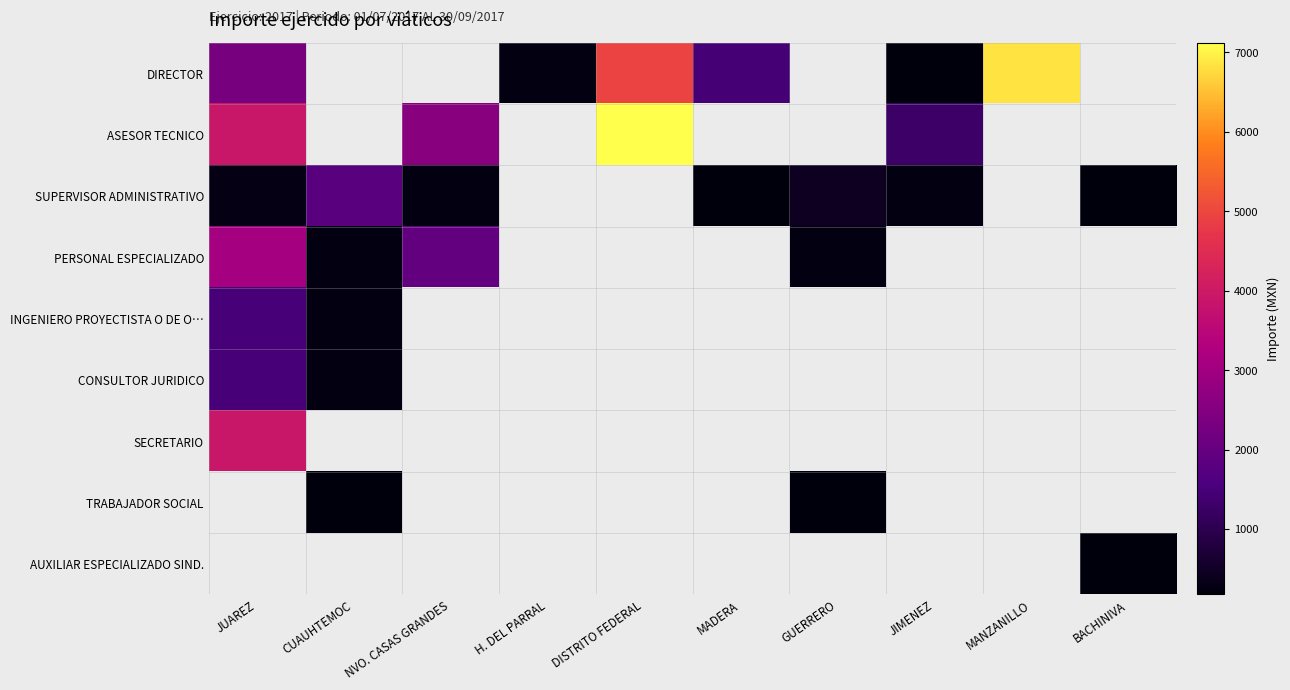

At which label does CONSULTOR JURIDICO reach its minimum?

CUAUHTEMOC